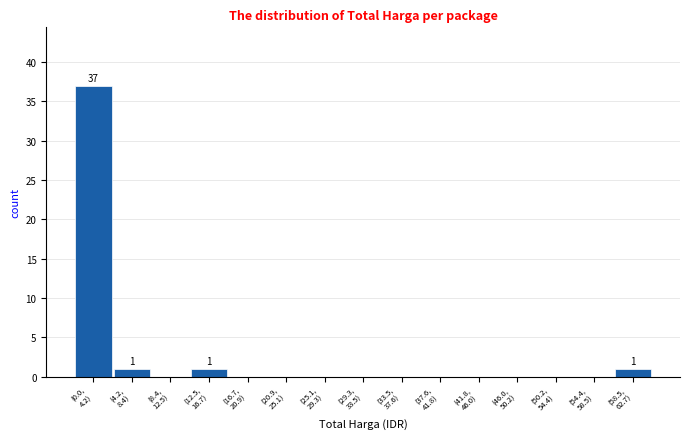

What is the sum of all values?

40